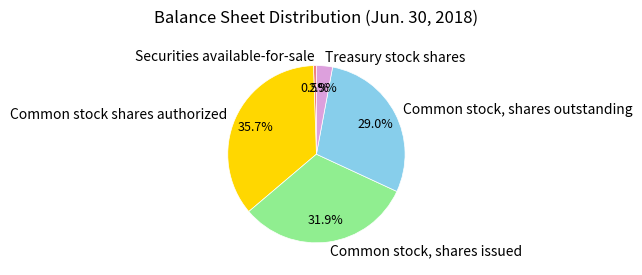

To the nearest percent, what portion does Treasury stock shares represent?

3%